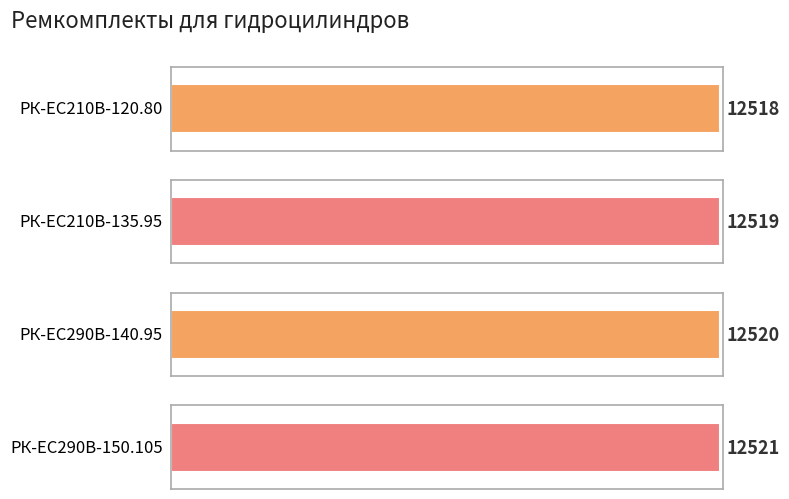

What is the change in value from РК-EC210В-135.95 to РК-ЕС290В-140.95?

+1